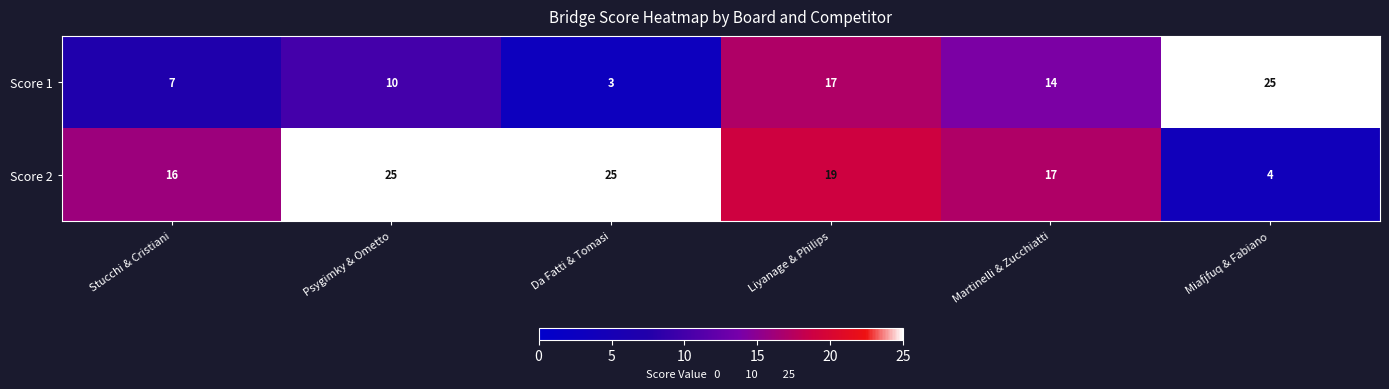

Reading left to right, extract all data points from this chart.

Score 1: Stucchi & Cristiani=7	Psygimky & Ometto=10	Da Fatti & Tomasi=3	Liyanage & Philips=17	Martinelli & Zucchiatti=14	Miafjfuq & Fabiano=25
Score 2: Stucchi & Cristiani=16	Psygimky & Ometto=25	Da Fatti & Tomasi=25	Liyanage & Philips=19	Martinelli & Zucchiatti=17	Miafjfuq & Fabiano=4